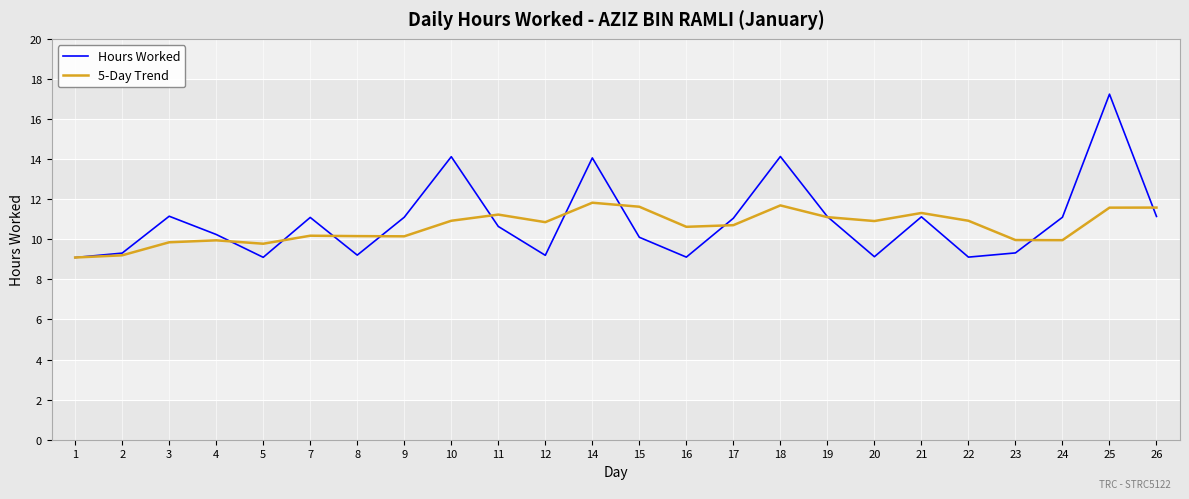

What is the maximum value shown in the chart?

17.2